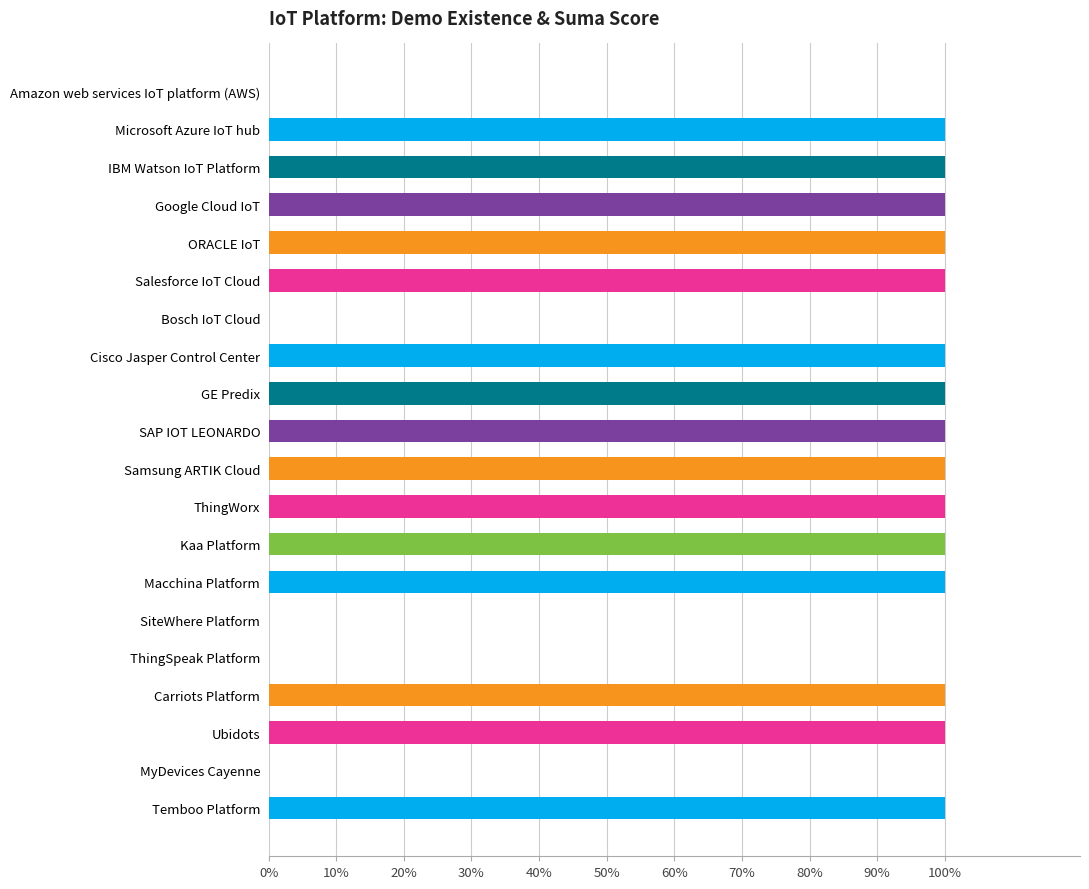

The value at Amazon web services IoT platform (AWS) is -35. True or false?

False